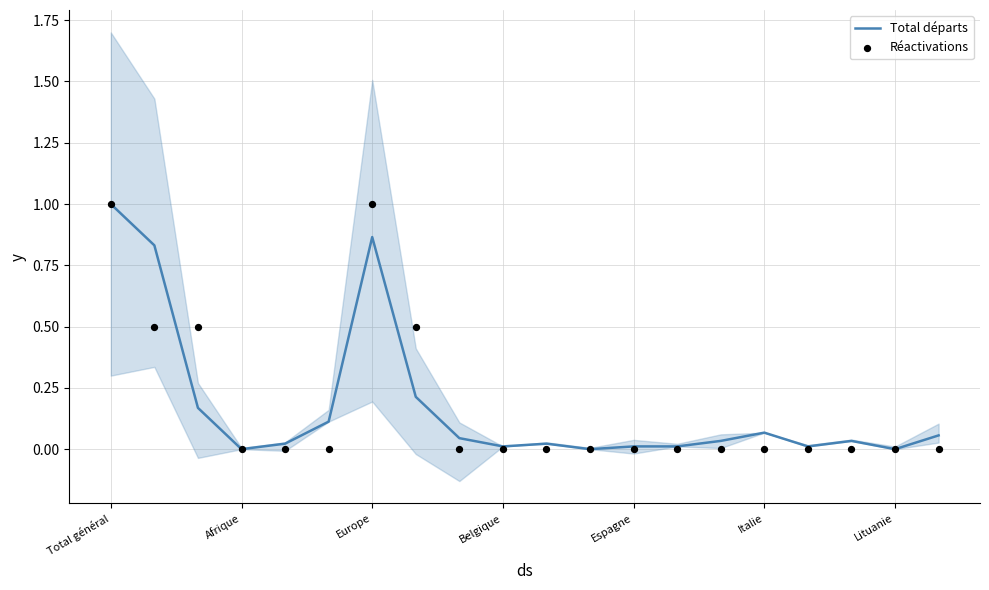

Which series contains the highest Y value?

Total départs